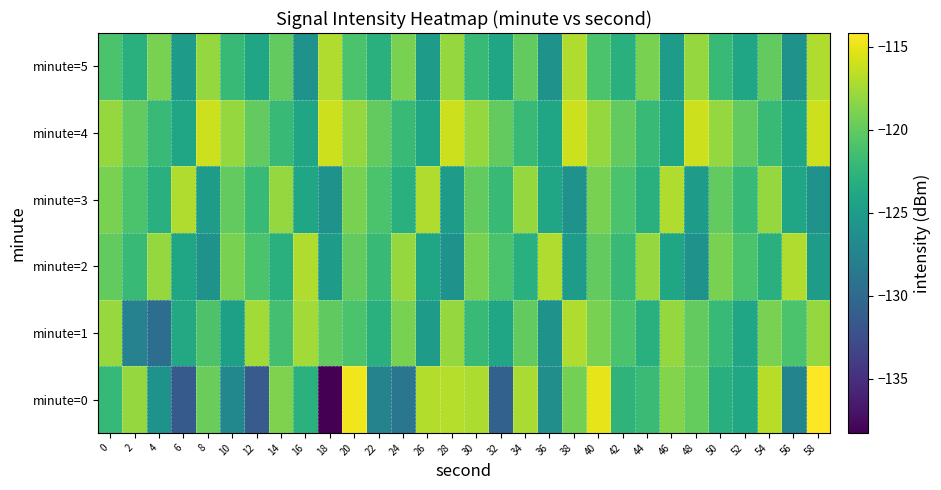

Which series has the widest spread of values?

minute=0